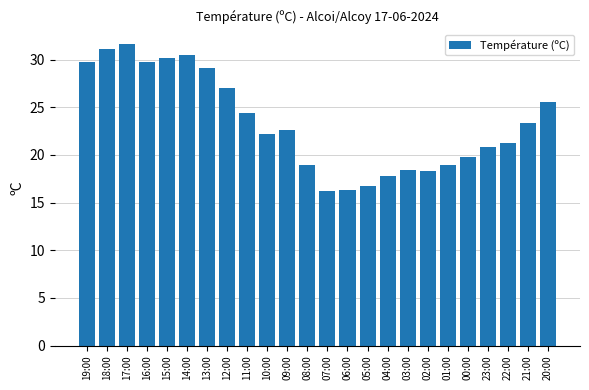

What is the value of the 11th bar from the left?

22.6